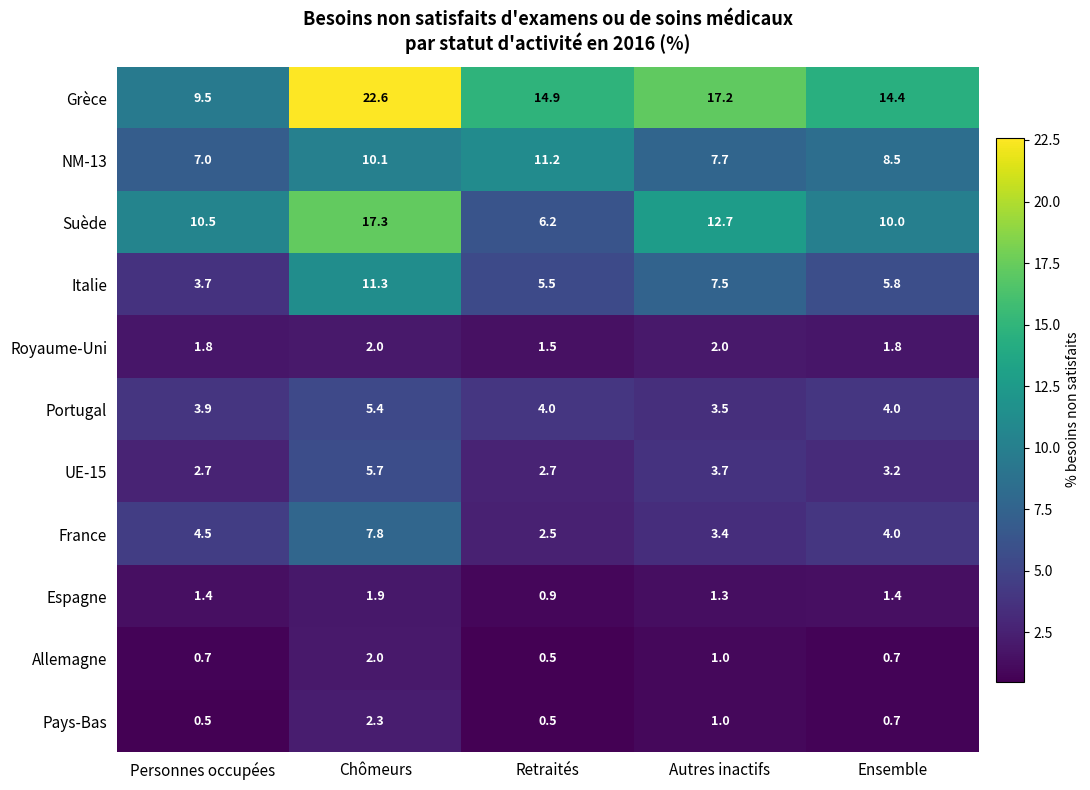

At how many categories does at least one series exceed 10?

5